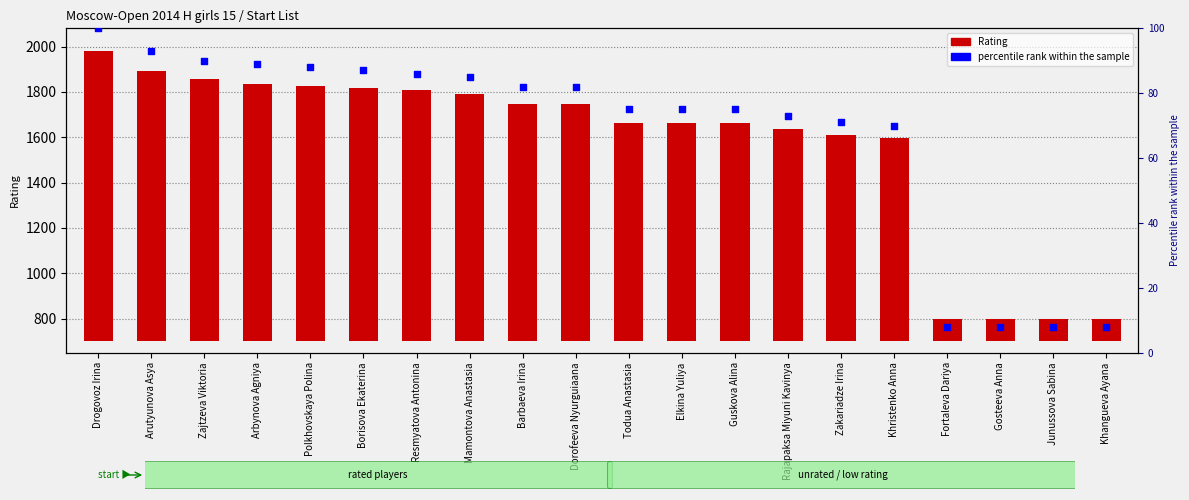

What are all the series names shown in the legend?

Rating, percentile rank within the sample